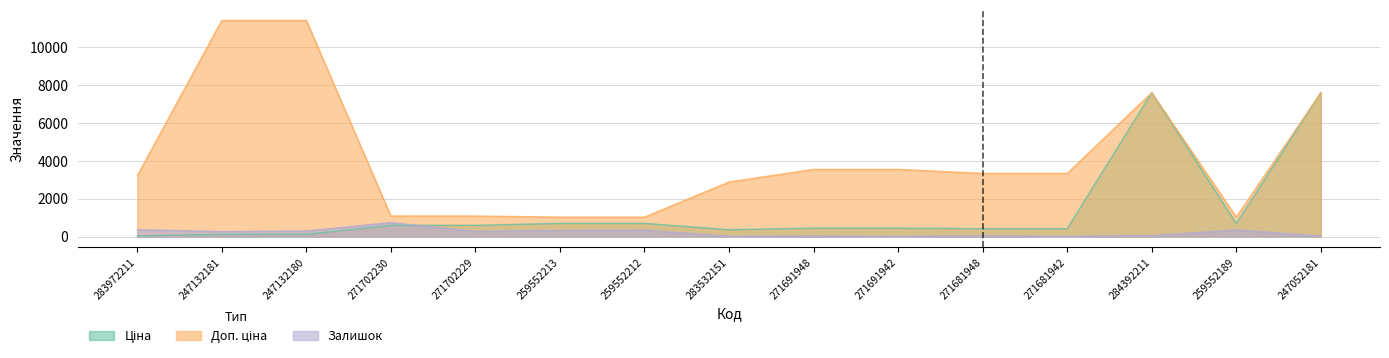

Is it true that Доп. ціна equals 3205.0 at 283972211?

True